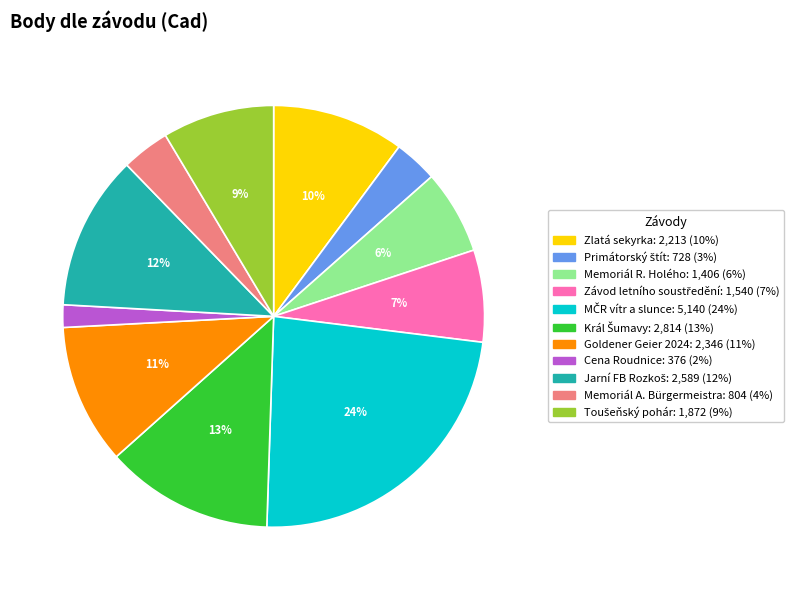

To the nearest percent, what percentage of the pie is Zlatá sekyrka?

10%